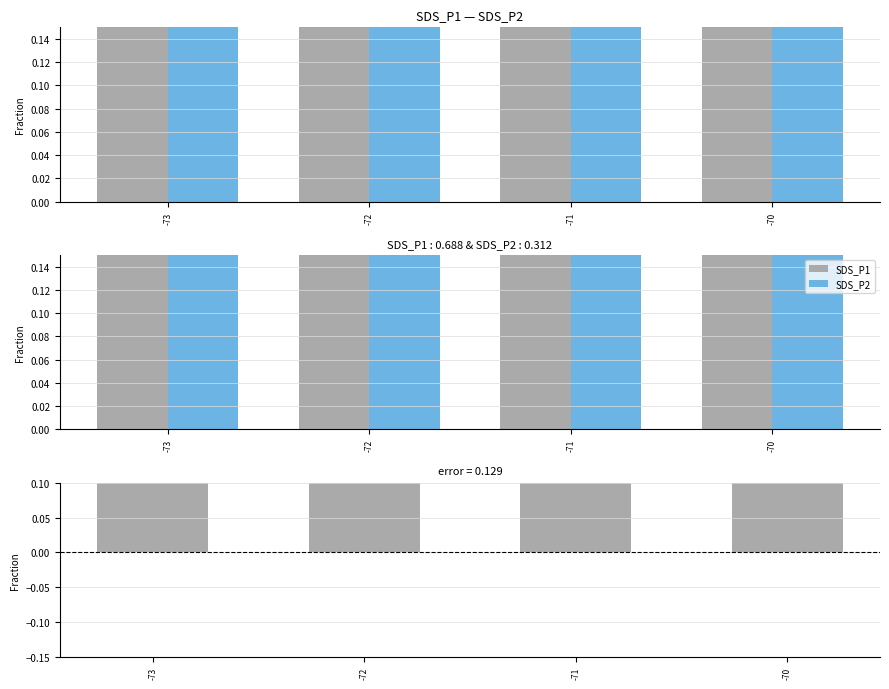

What is the difference between the SDS_P1 values at -71 and -72?

0.1